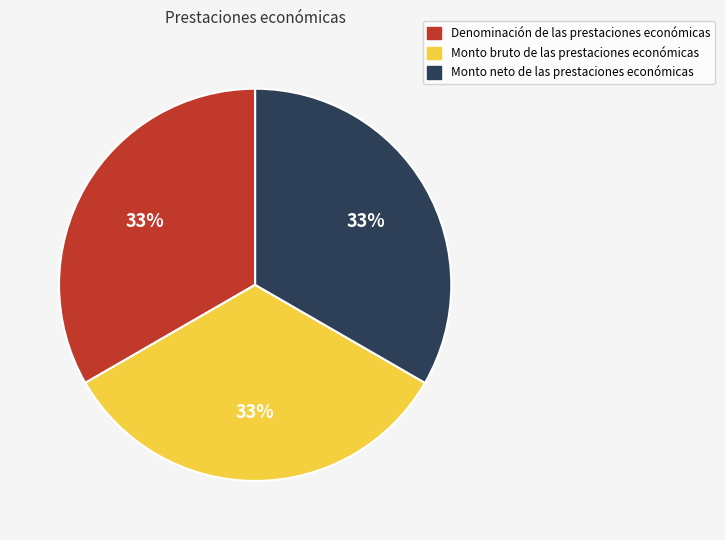

What percentage is the Monto neto de las prestaciones económicas slice, to the nearest percent?

33%